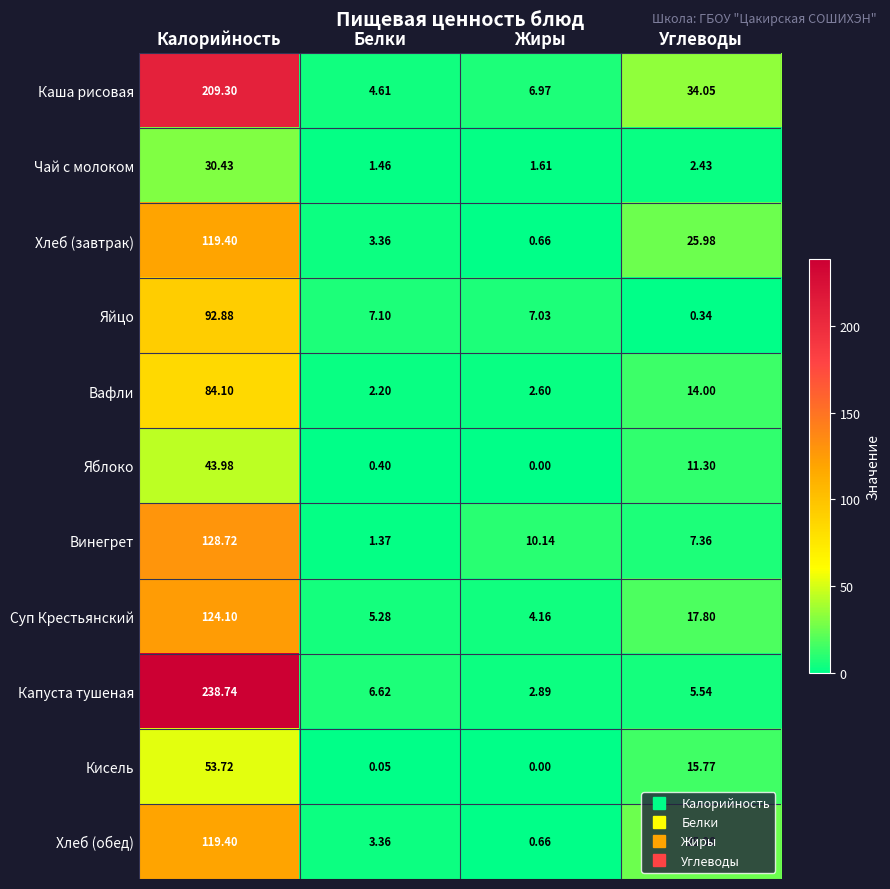

Which series has the largest total across all categories?

Каша рисовая